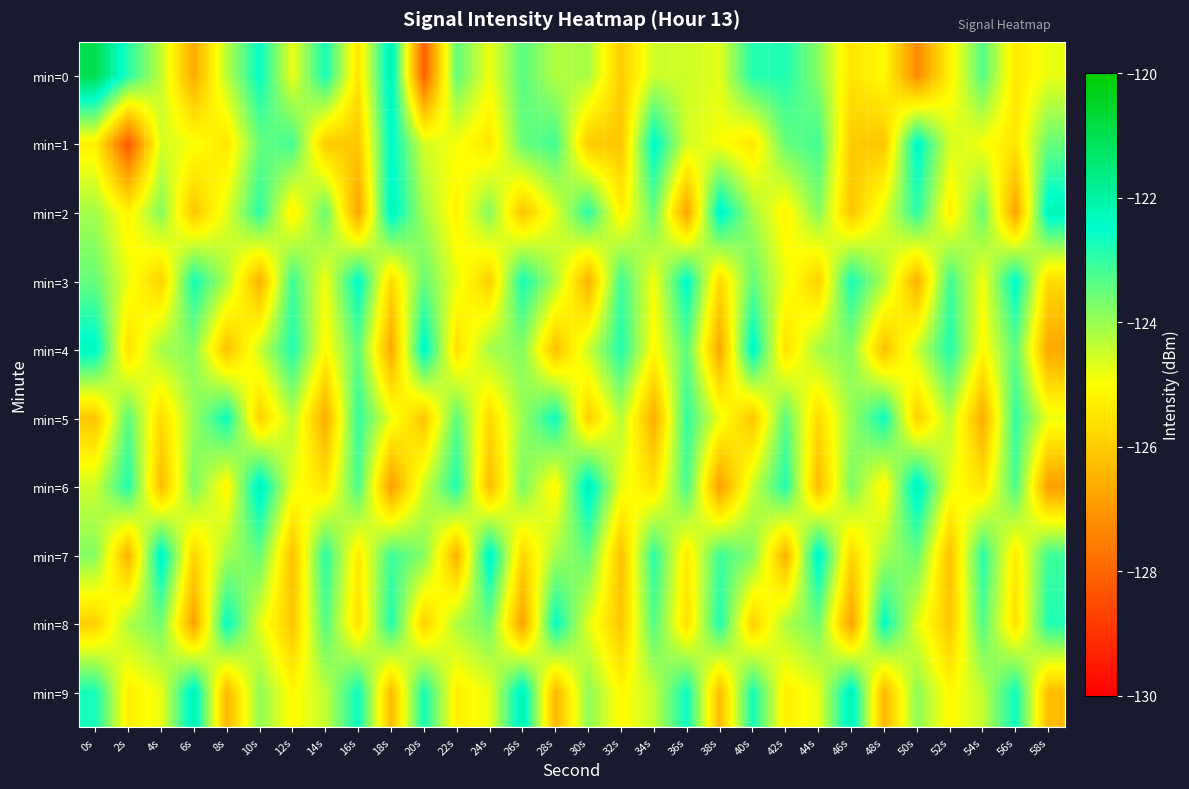

Which category has the highest value across all series?

0s